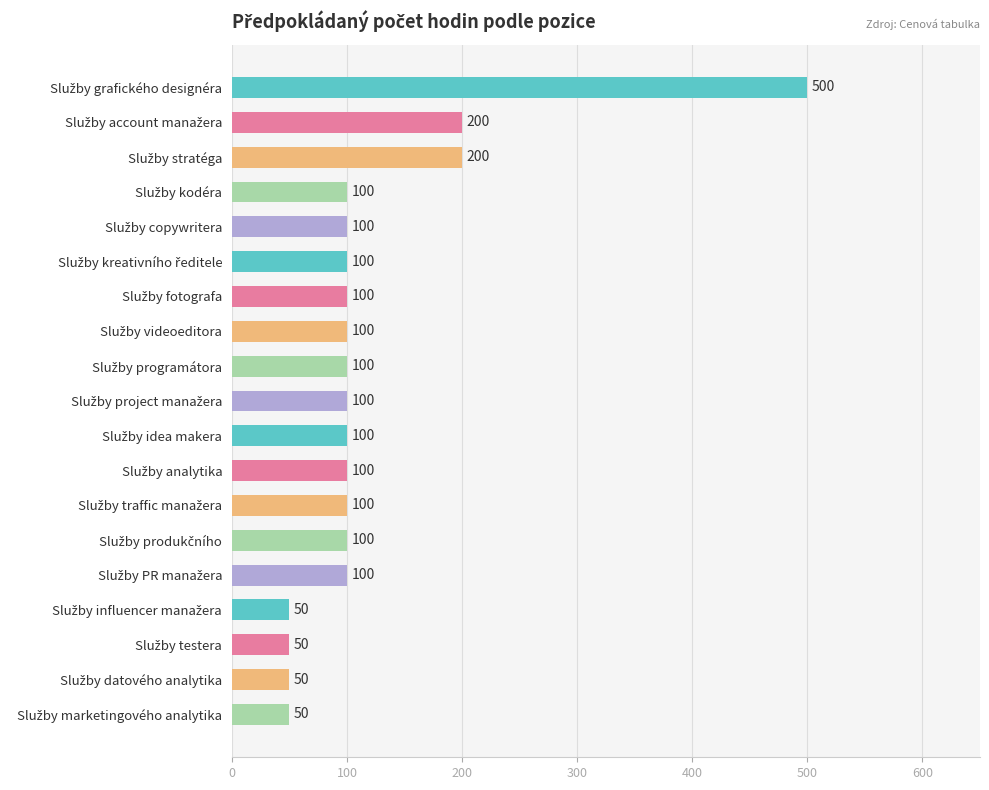

What is the value of the 18th bar from the top?

50